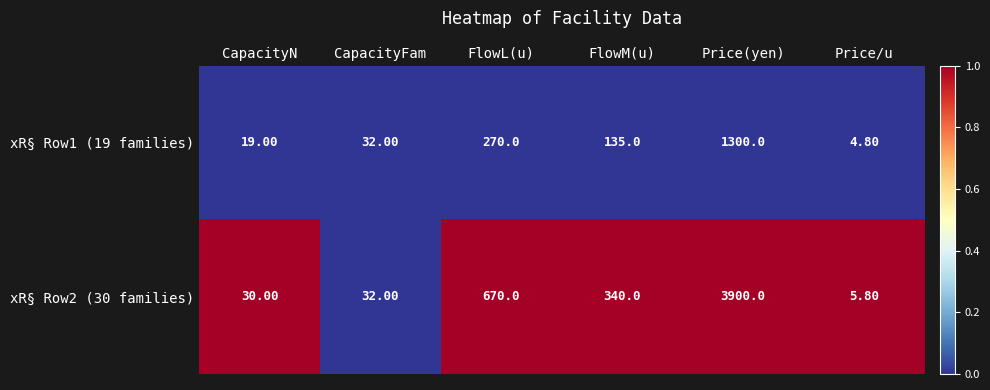

At which category is the sum across all series the highest?

Price(yen)